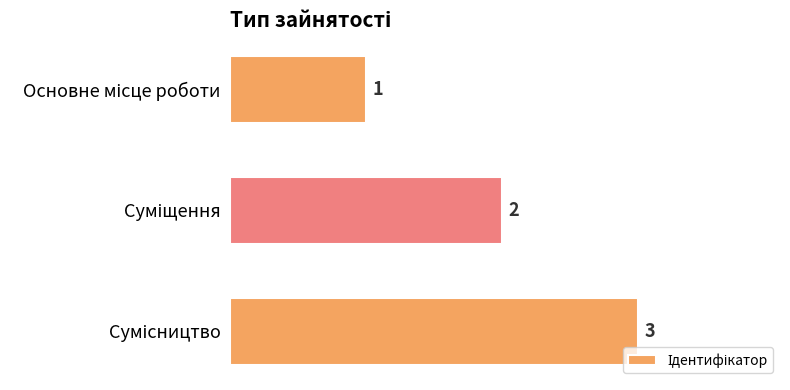

How many categories are shown in the chart?

3